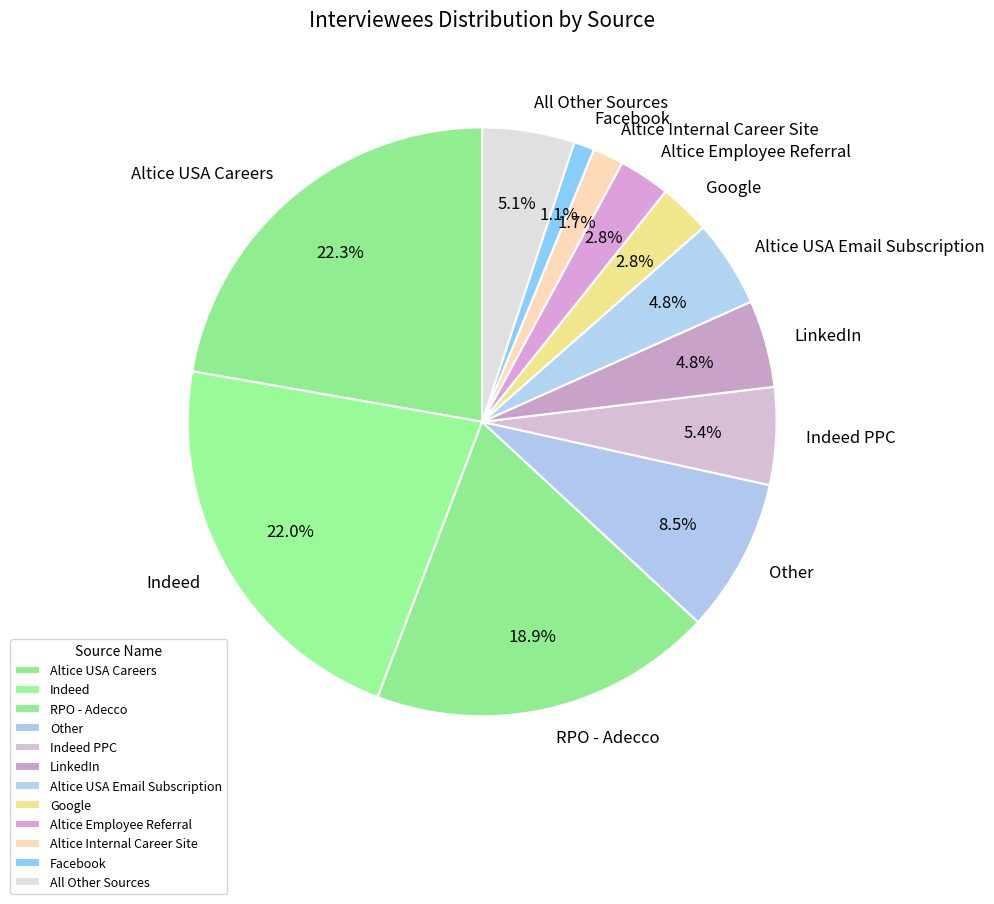

Which slice is the smallest?

Facebook